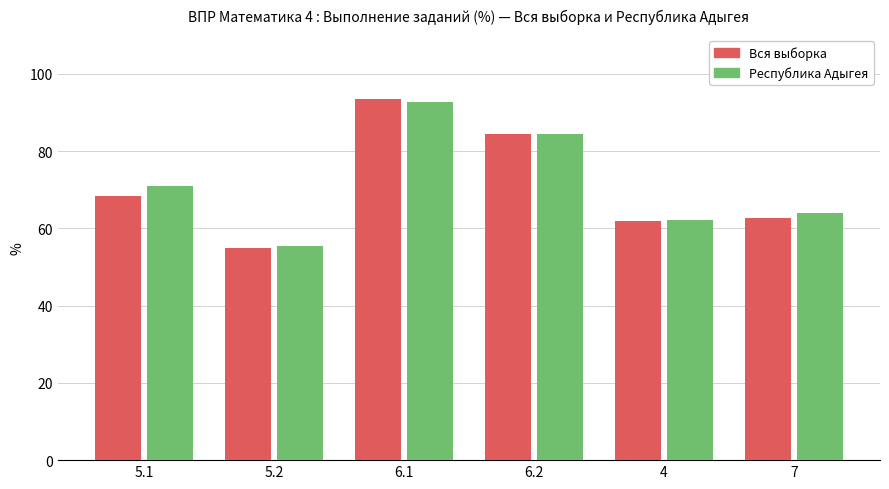

Does the chart contain any negative values?

No